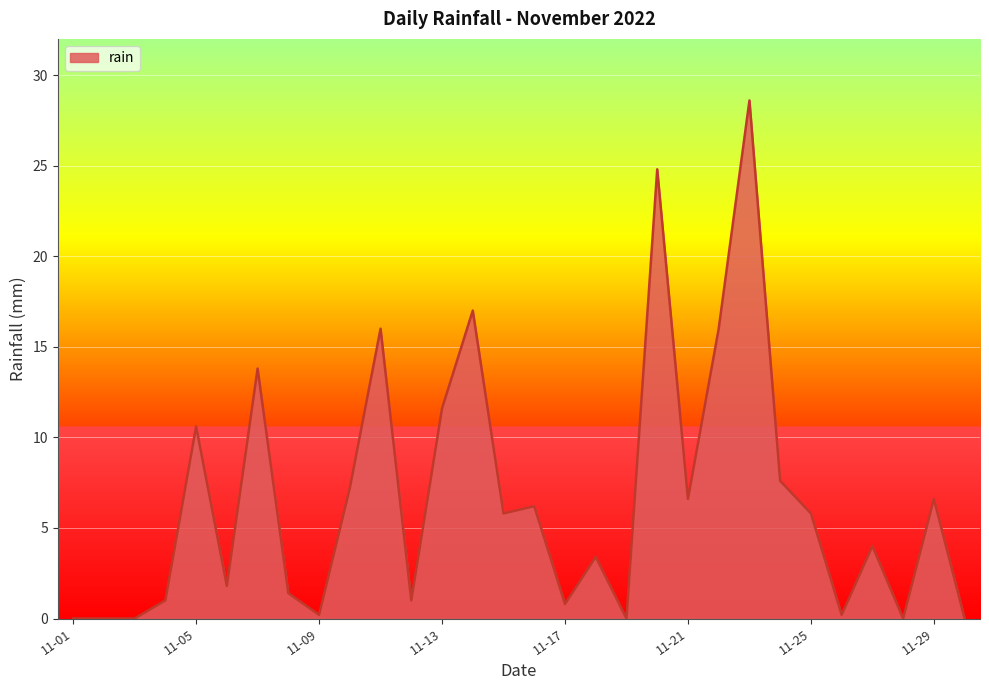

What is the difference between the maximum and minimum values?

28.6